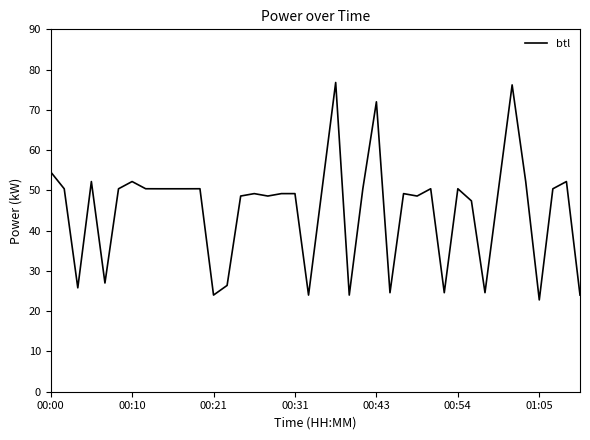

What is the maximum value shown in the chart?

76.8